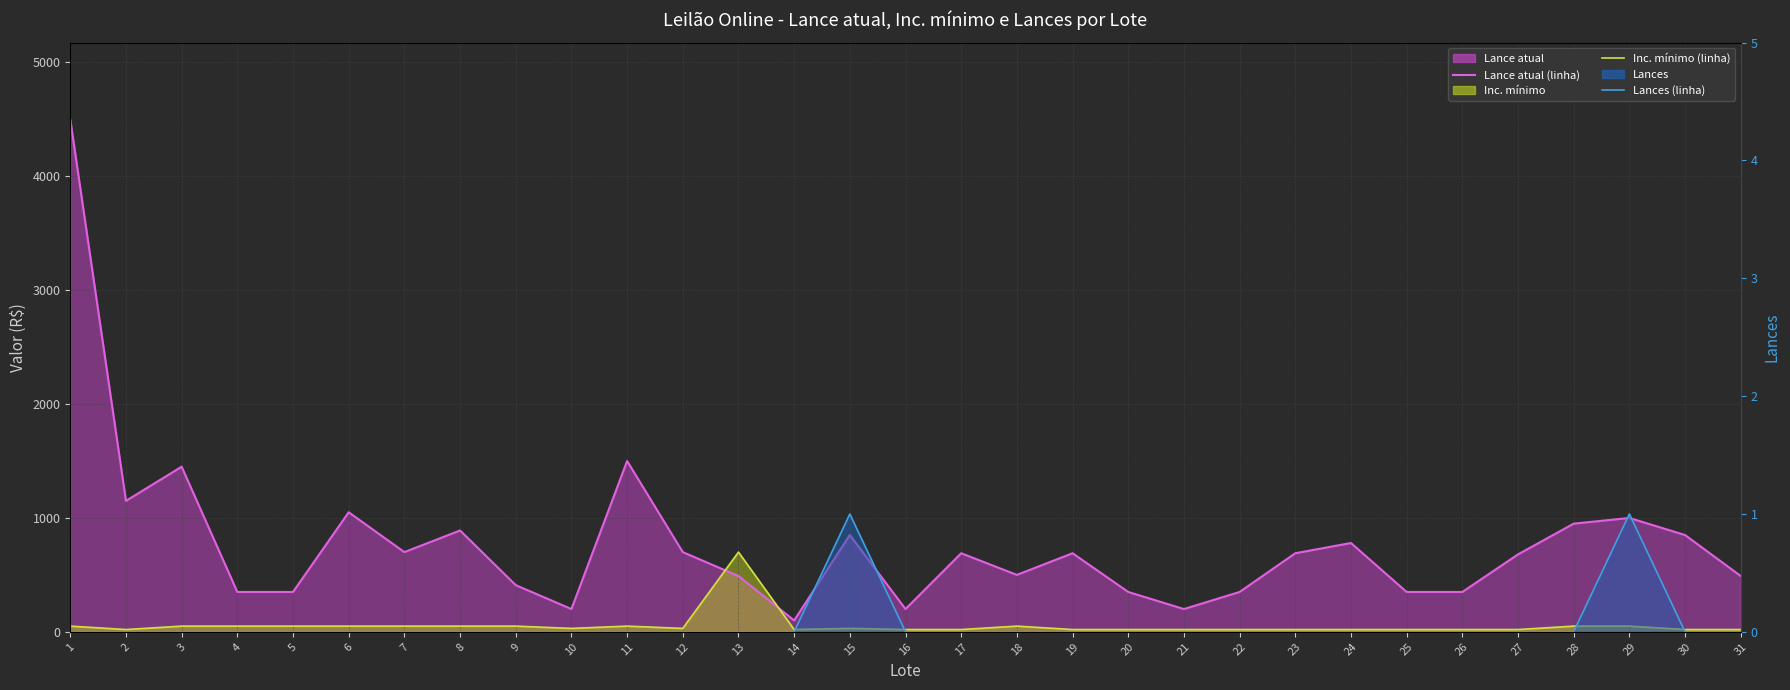

Rank the series by their maximum value, from highest to lowest.

Lance atual (linha), Inc. mínimo (linha), Lances (linha)